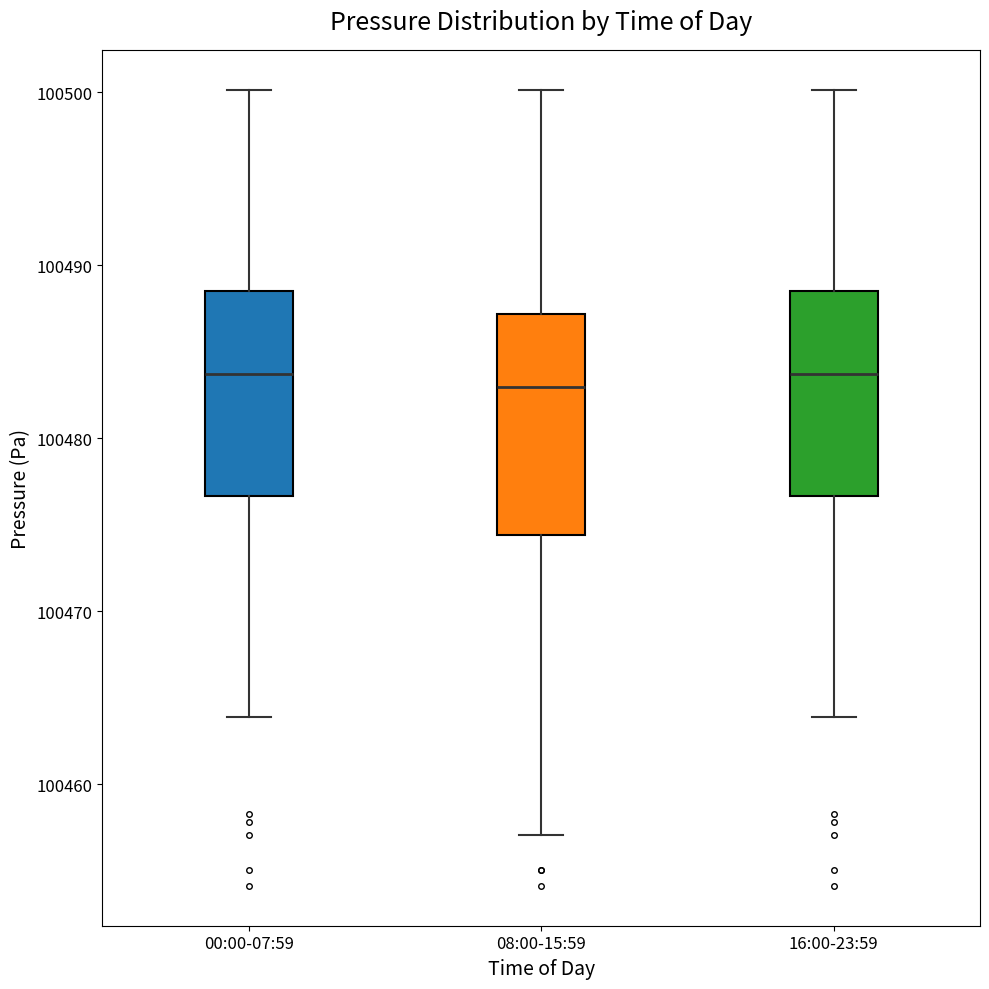

Reading left to right, read every box against the y-axis: the position of its median line, the range the box covers, and the ends of its whiskers. The values are not printed on the chart, so give them approximately, as read against the axis.

00:00-07:59: median 100484, box 100477 to 100489, whiskers 100464 to 100500
08:00-15:59: median 100483, box 100474 to 100487, whiskers 100457 to 100500
16:00-23:59: median 100484, box 100477 to 100489, whiskers 100464 to 100500